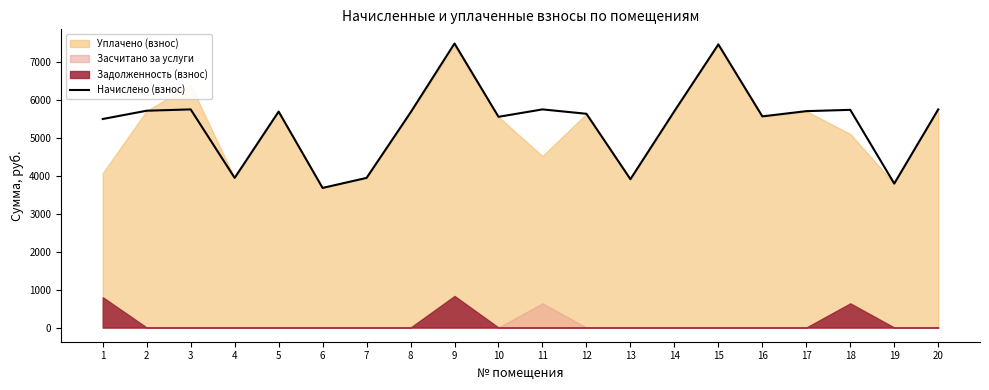

Rank the categories by value from highest to lowest.

9, 15, 3, 11, 20, 18, 2, 14, 17, 5, 8, 12, 16, 10, 1, 4, 7, 13, 19, 6